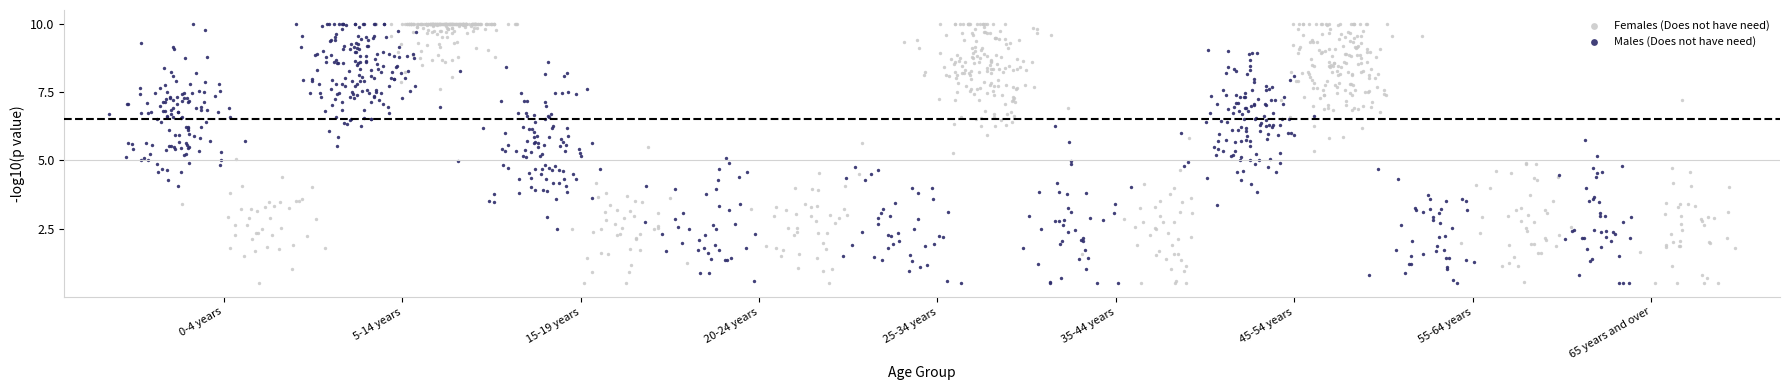

What are all the series names shown in the legend?

Females (Does not have need), Males (Does not have need)